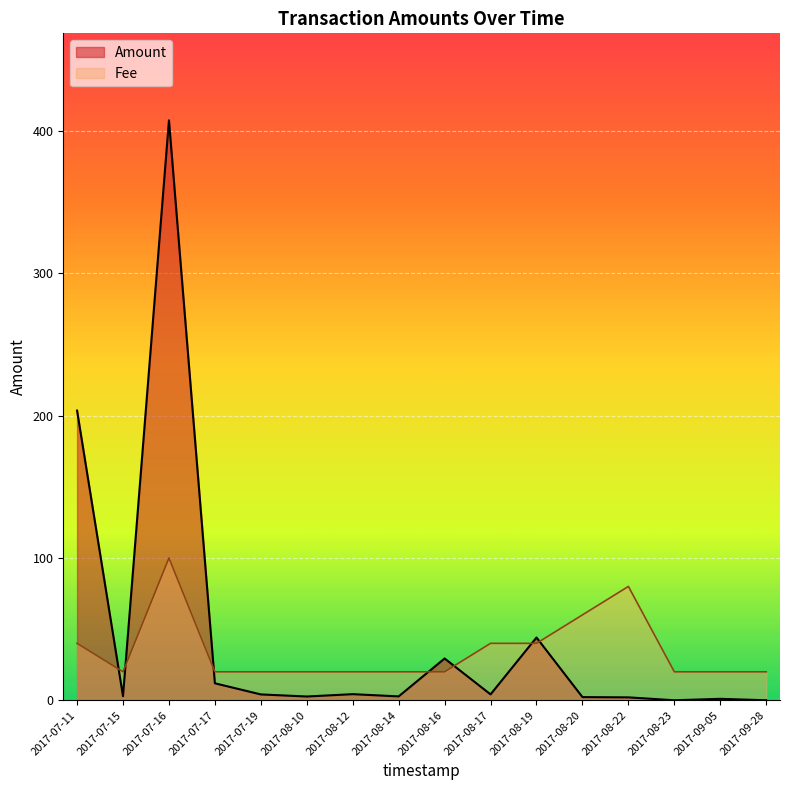

How many intersections are there between Fee and Amount?

7